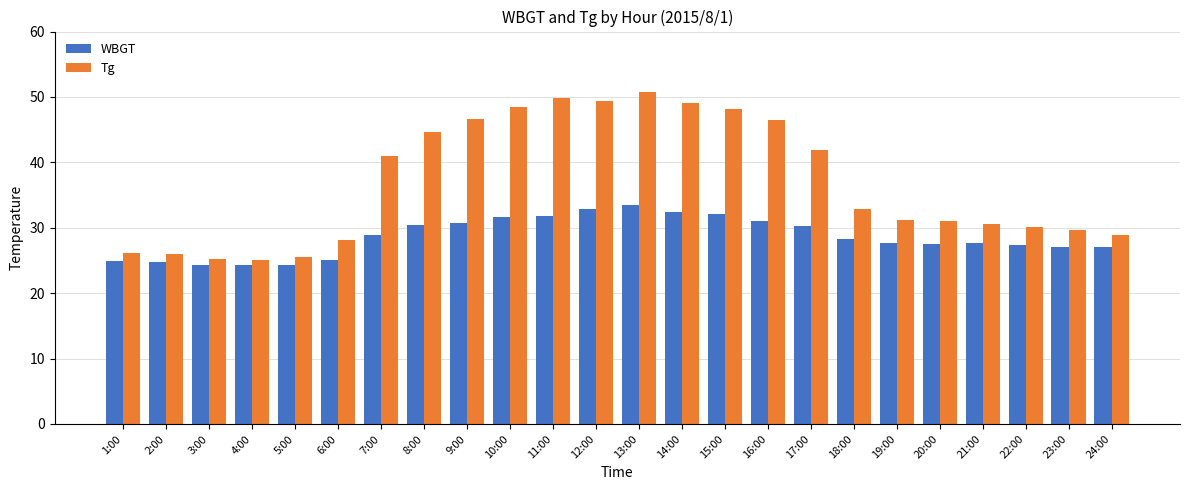

What is the difference between the maximum and minimum values in the WBGT series?

9.2